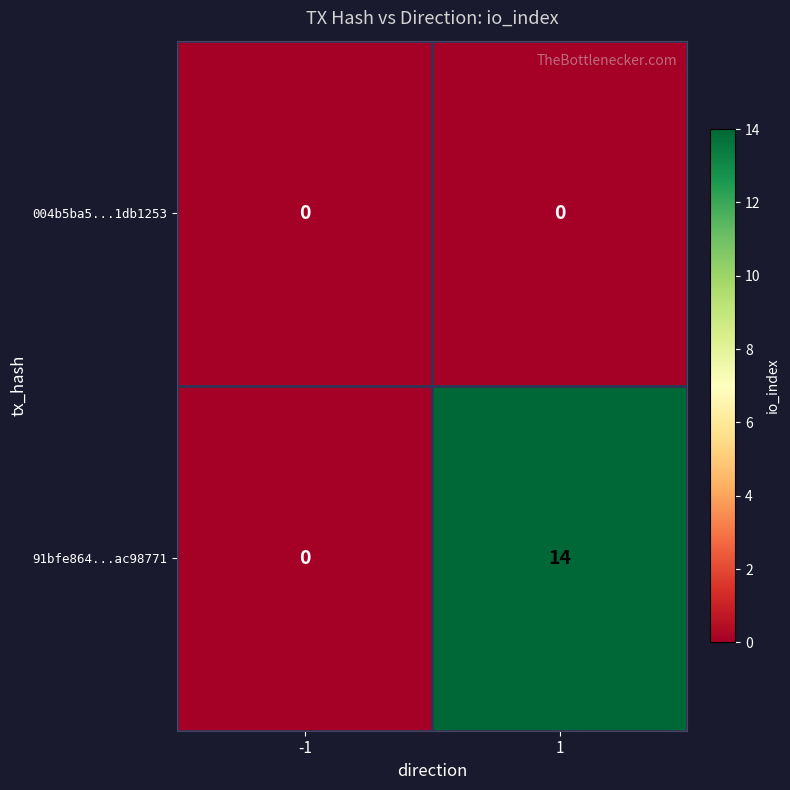

The 91bfe864...ac98771 series shows 0 at -1. True or false?

True